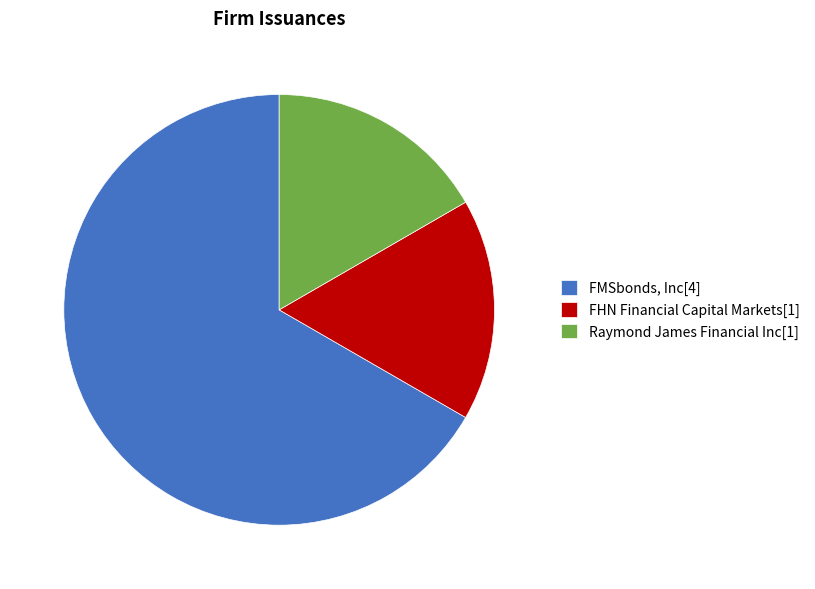

The Raymond James Financial Inc[1] slice represents 17% of the pie. True or false?

True